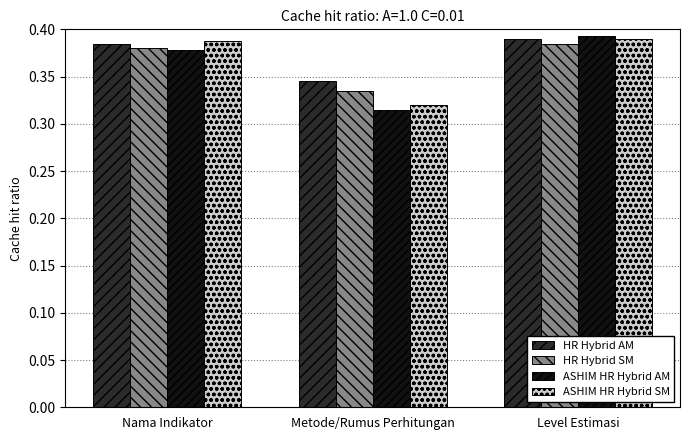

What is the total value across all series at Nama Indikator?

1.5